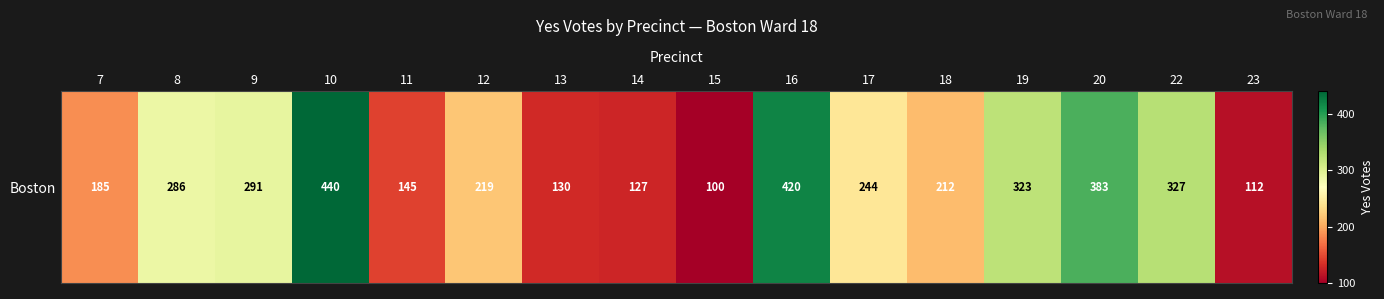

Where is the data nearest to the value 270?

8